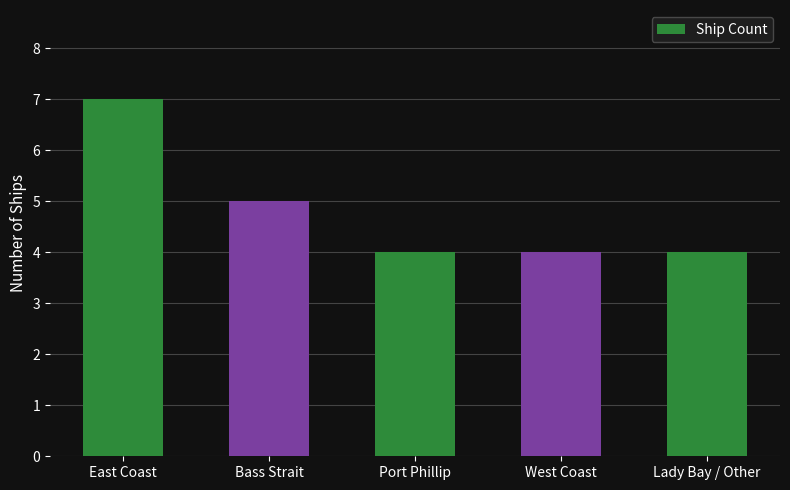

True or false: the data shows 10 at East Coast.

False